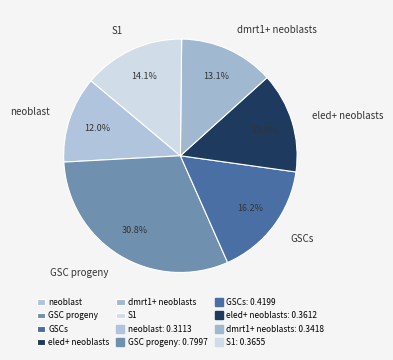

Which has a higher value, GSC progeny or dmrt1+ neoblasts?

GSC progeny